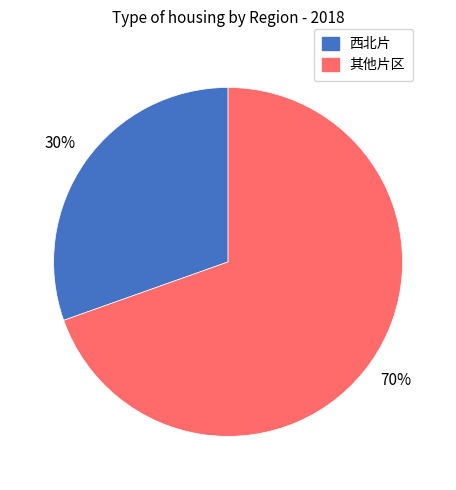

To the nearest percent, what is the average slice percentage?

50%